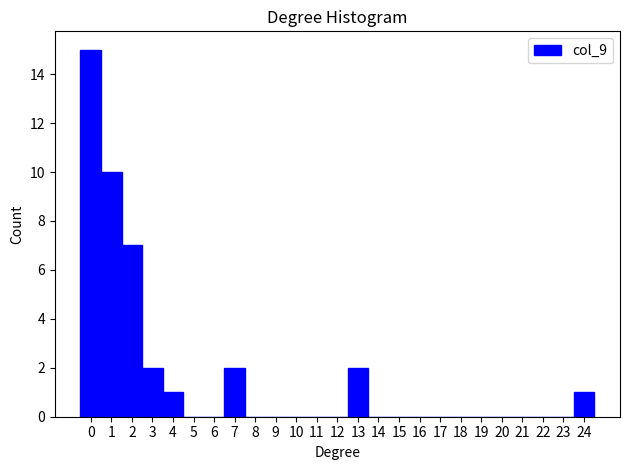

Reading left to right, transcribe this chart: for each bar, give the range it covers on the x-axis and its height. The values are not printed on the chart, so give them approximately, as read against the axis.

-0.5 to 0.5: 15
0.5 to 1.5: 10
1.5 to 2.5: 7
2.5 to 3.5: 2
3.5 to 4.5: 1
4.5 to 5.5: 0
5.5 to 6.5: 0
6.5 to 7.5: 2
7.5 to 8.5: 0
8.5 to 9.5: 0
9.5 to 10.5: 0
10.5 to 11.5: 0
11.5 to 12.5: 0
12.5 to 13.5: 2
13.5 to 14.5: 0
14.5 to 15.5: 0
15.5 to 16.5: 0
16.5 to 17.5: 0
17.5 to 18.5: 0
18.5 to 19.5: 0
19.5 to 20.5: 0
20.5 to 21.5: 0
21.5 to 22.5: 0
22.5 to 23.5: 0
23.5 to 24.5: 1